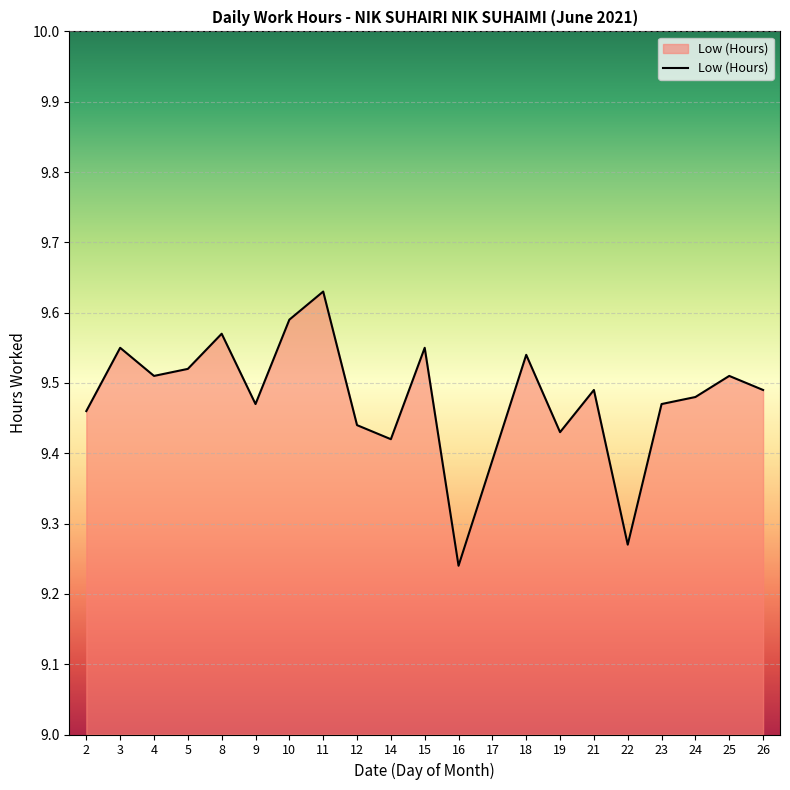

Where is the data nearest to the value 9?

16